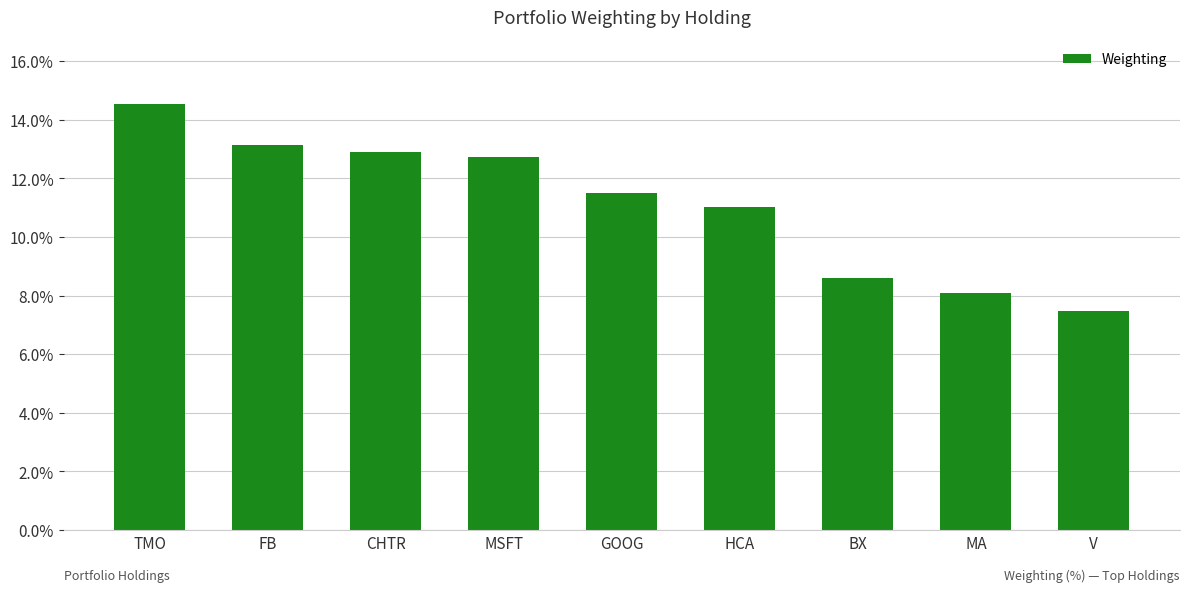

What value does the data have at MSFT?

12.7